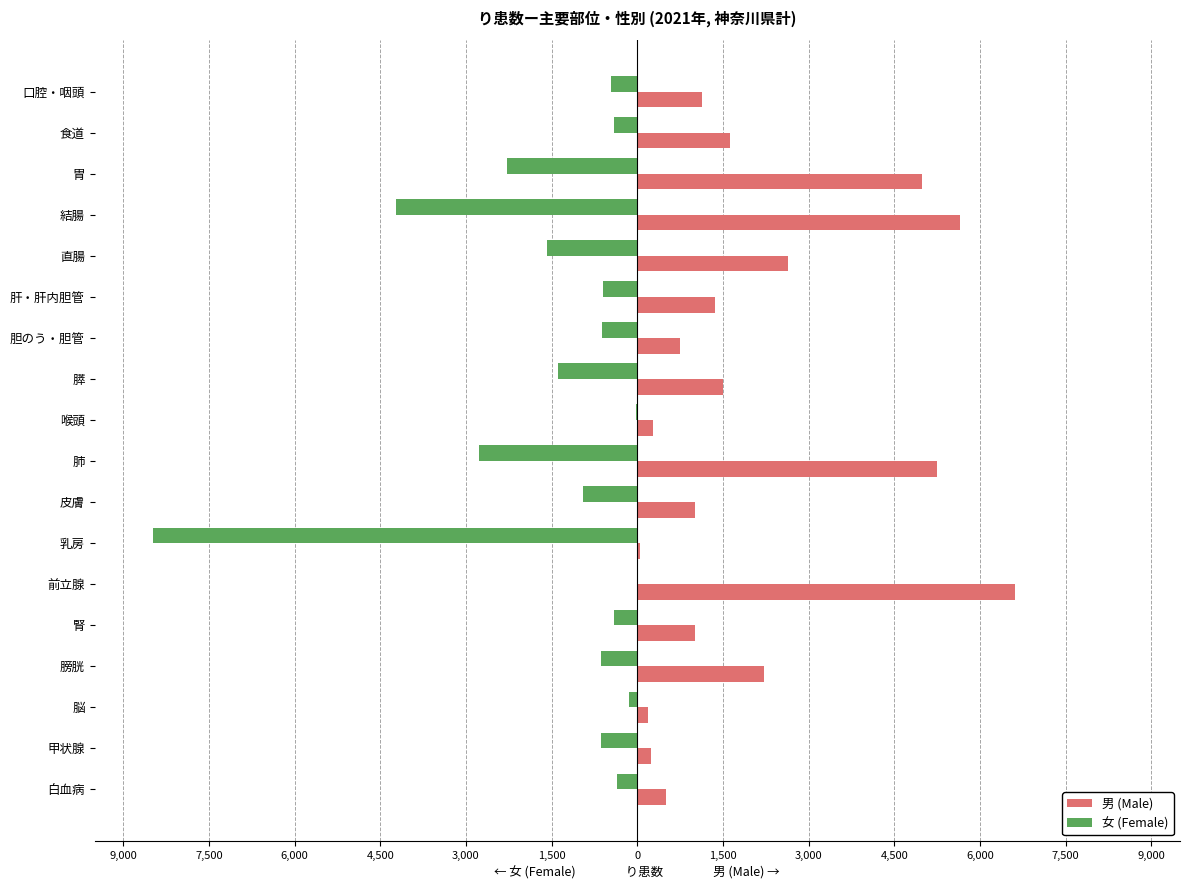

What are all the series names shown in the legend?

男 (Male), 女 (Female)